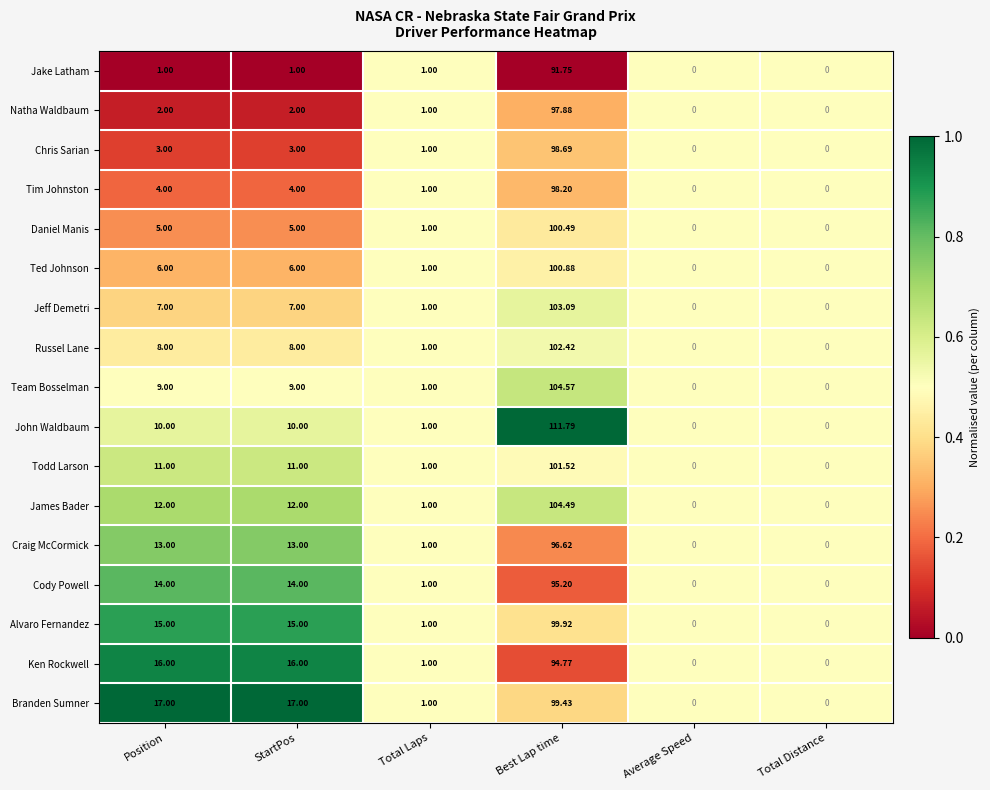

List the series in order of their peak value, lowest first.

Jake Latham, Ken Rockwell, Cody Powell, Craig McCormick, Natha Waldbaum, Tim Johnston, Chris Sarian, Branden Sumner, Alvaro Fernandez, Daniel Manis, Ted Johnson, Todd Larson, Russel Lane, Jeff Demetri, James Bader, Team Bosselman, John Waldbaum